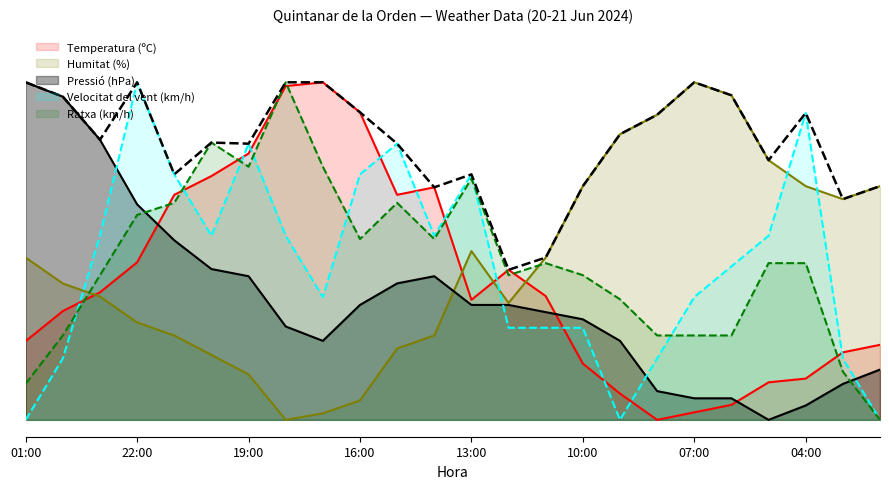

Rank the categories by Pressió (hPa) value from lowest to highest.

05:00, 04:00, 07:00, 06:00, 08:00, 03:00, 02:00, 17:00, 09:00, 18:00, 10:00, 11:00, 16:00, 13:00, 12:00, 15:00, 19:00, 14:00, 20:00, 21:00, 22:00, 23:00, 00:00, 01:00